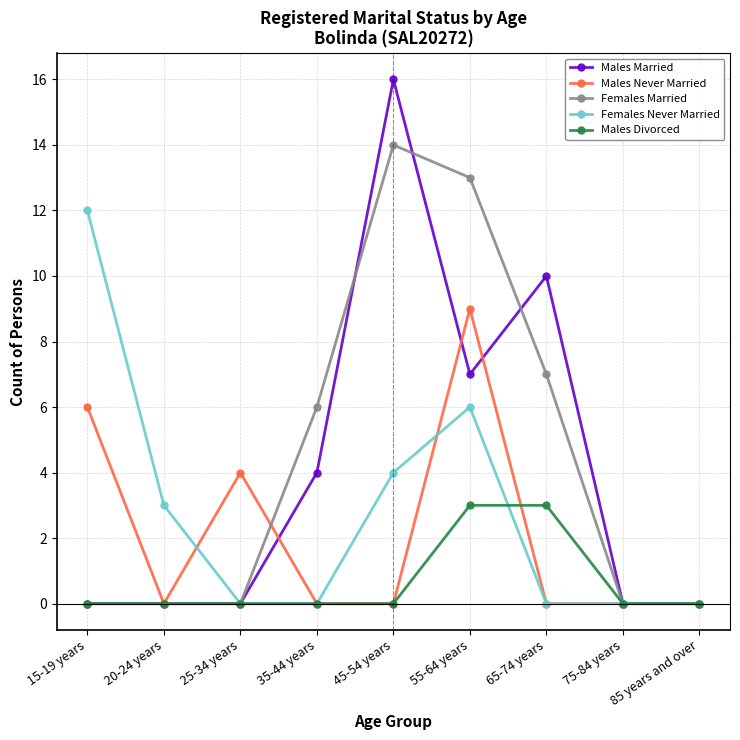

Reading left to right, transcribe all the data shown in this chart.

Males Married: 0	0	0	4	16	7	10	0	0
Males Never Married: 6	0	4	0	0	9	0	0	0
Females Married: 0	0	0	6	14	13	7	0	0
Females Never Married: 12	3	0	0	4	6	0	0	0
Males Divorced: 0	0	0	0	0	3	3	0	0